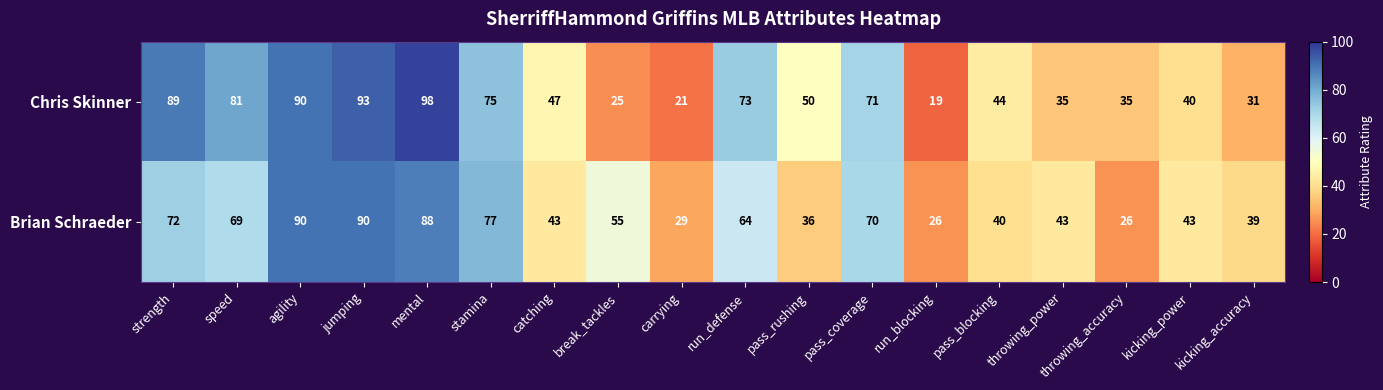

Is the value of Chris Skinner at break_tackles greater than the value of Brian Schraeder at catching?

No